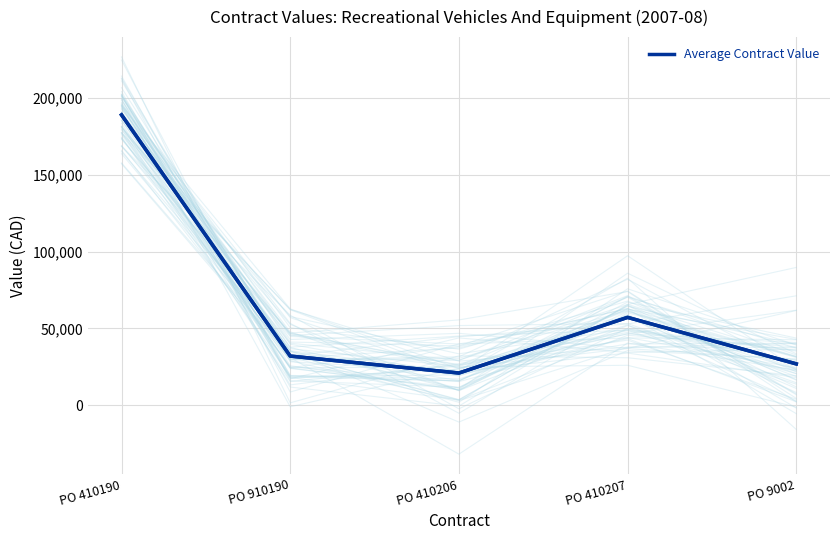

True or false: the data shows 189128 at PO 410190.

True